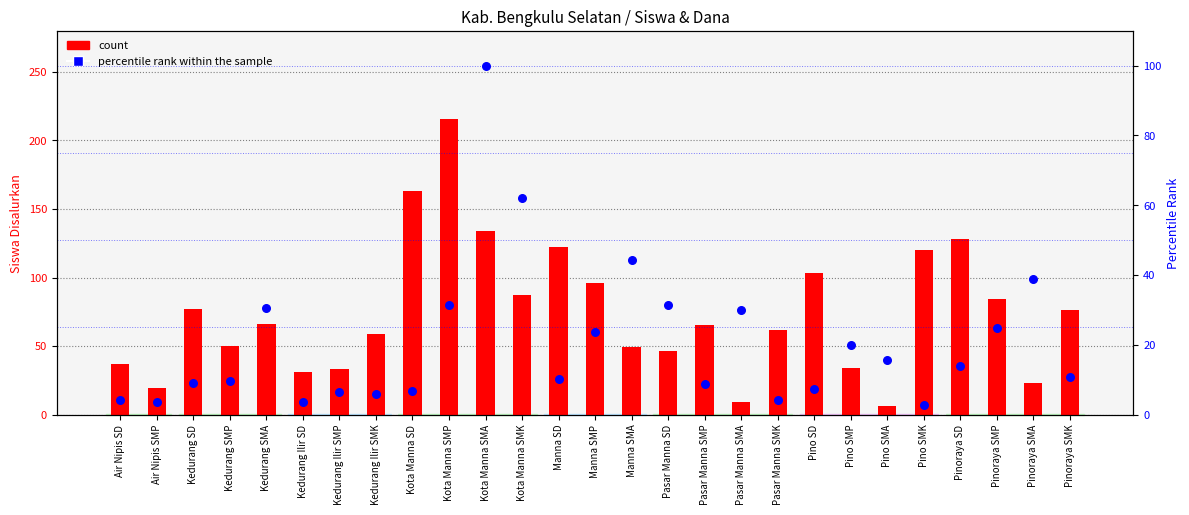

At how many categories does at least one series exceed 83?

10